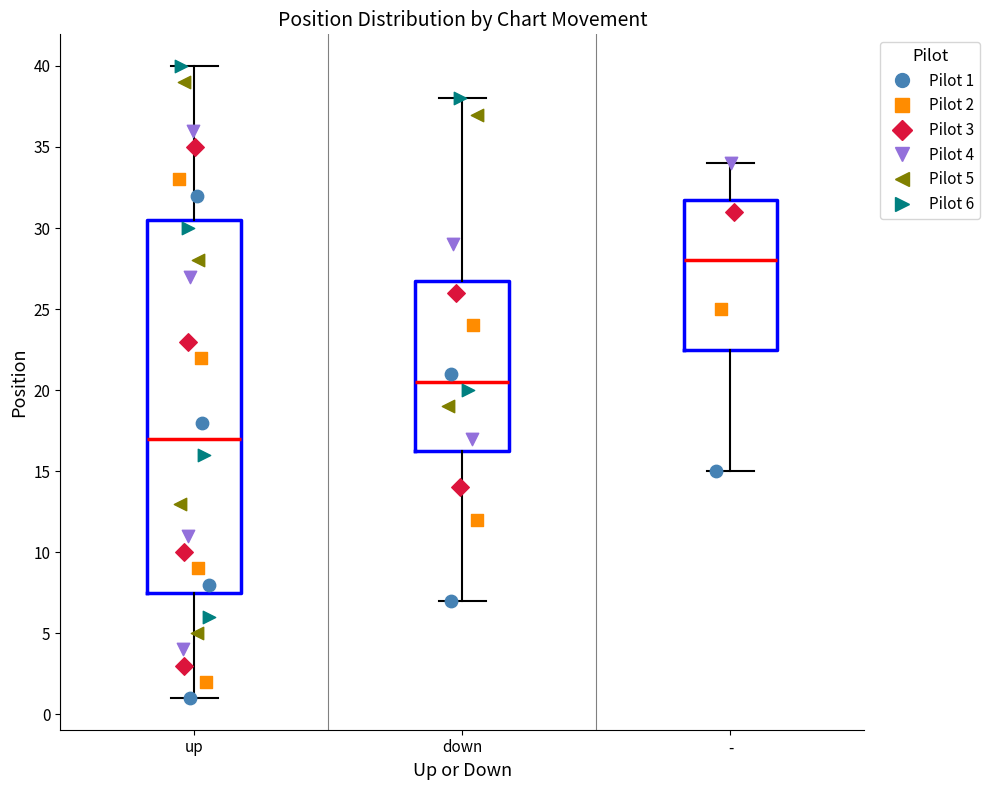

Where is the upper edge of the box for down on the y-axis? The values are not printed on the chart, so give them approximately, as read against the axis.

27.0